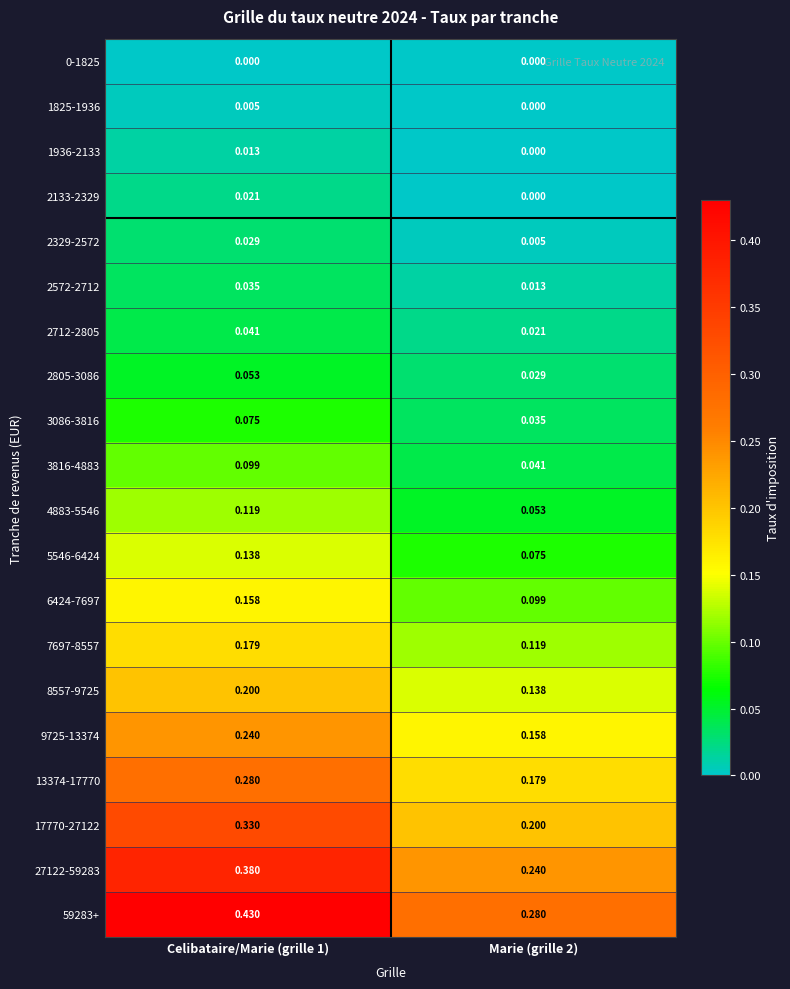

Is the value of 2805-3086 at Marie (grille 2) greater than the value of 2712-2805 at Celibataire/Marie (grille 1)?

No